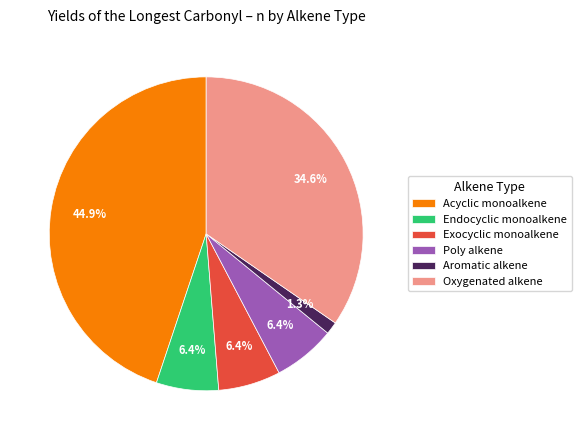

To the nearest percent, what percentage of the pie is Oxygenated alkene?

35%